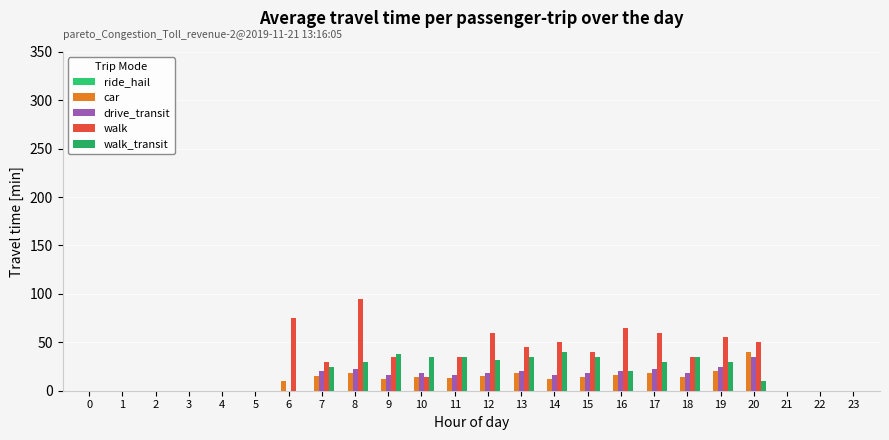

Reading left to right, what are all the values shown in this chart?

ride_hail: 0	0	0	0	0	0	0	0	0	0	0	0	0	0	0	0	0	0	0	0	0	0	0	0
car: 0	0	0	0	0	0	10	15	18	12	14	13	15	18	12	14	16	18	14	20	40	0	0	0
drive_transit: 0	0	0	0	0	0	0	20	22	16	18	16	18	20	16	18	20	22	18	25	35	0	0	0
walk: 0	0	0	0	0	0	75	30	95	35	14	35	60	45	50	40	65	60	35	55	50	0	0	0
walk_transit: 0	0	0	0	0	0	0	25	30	38	35	35	32	35	40	35	20	30	35	30	10	0	0	0